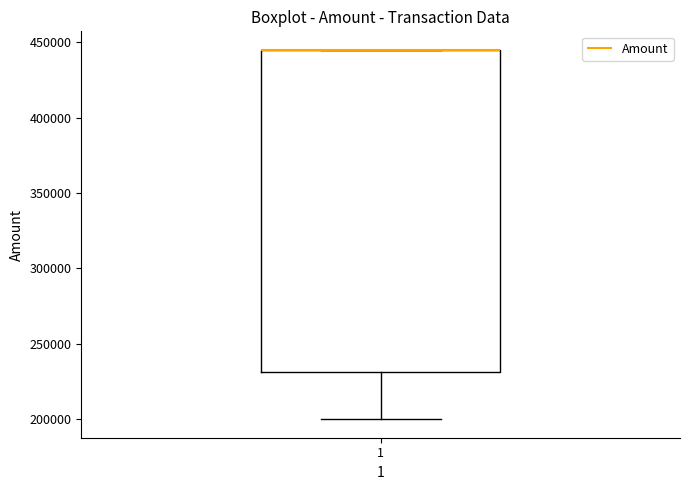

Read this box plot against the y-axis: the position of the median line, the range covered by the box, and the ends of both whiskers. The values are not printed on the chart, so give them approximately, as read against the axis.

median 445000 (drawn on the box's upper edge), box 230000 to 445000, whiskers 200000 to 445000